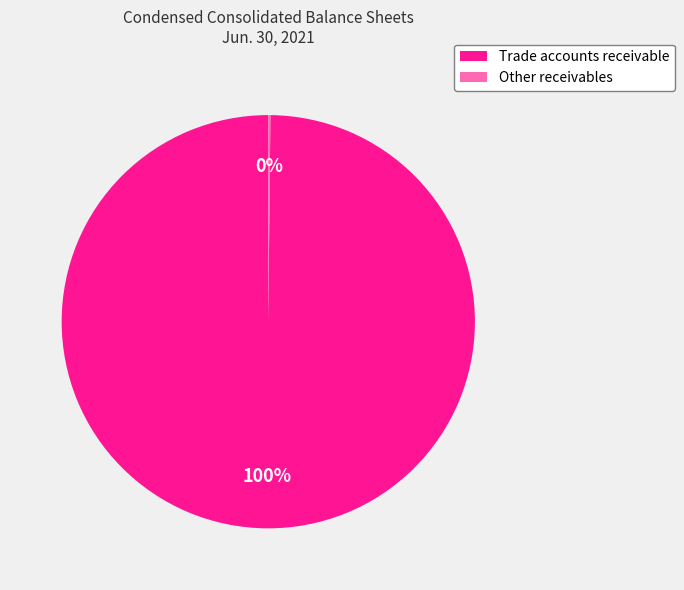

What is the majority slice?

Trade accounts receivable